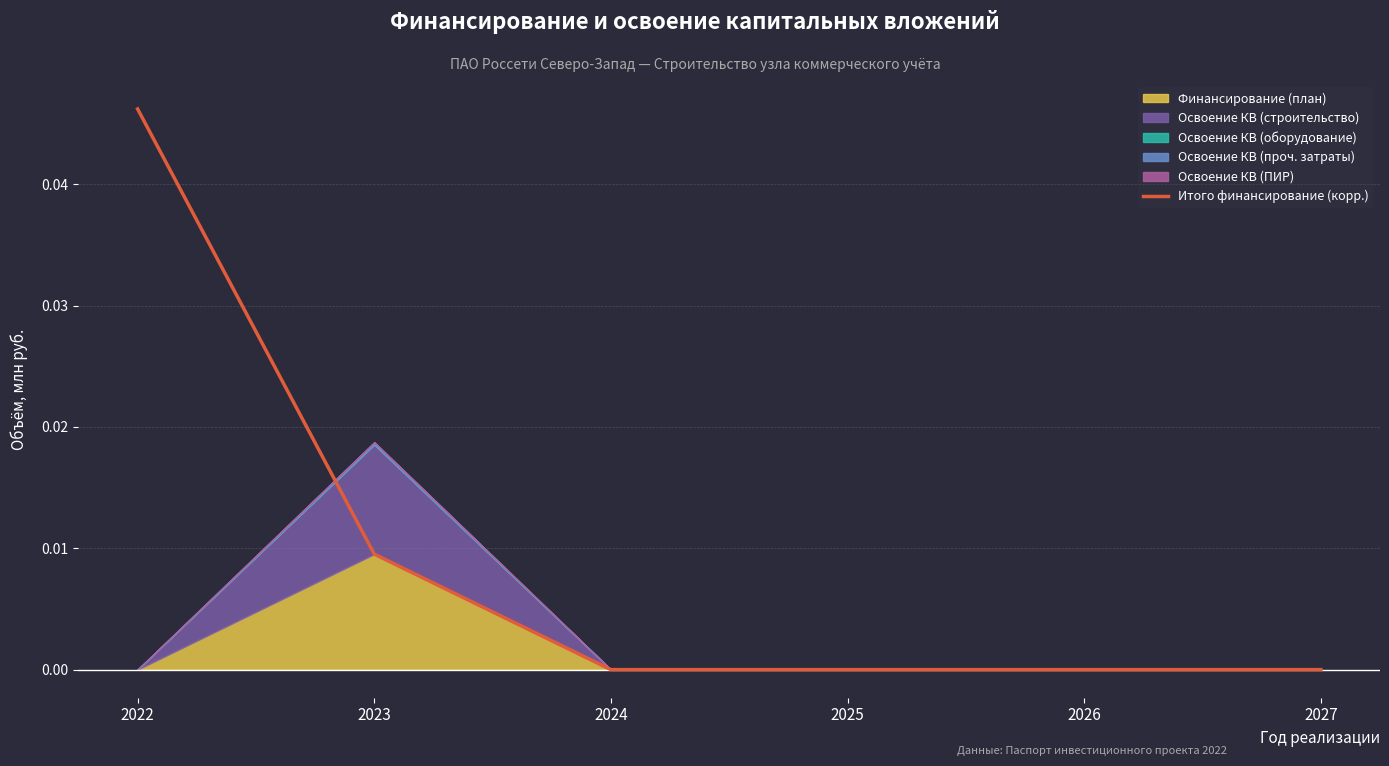

Between 2023 and 2025, which is larger?

2023